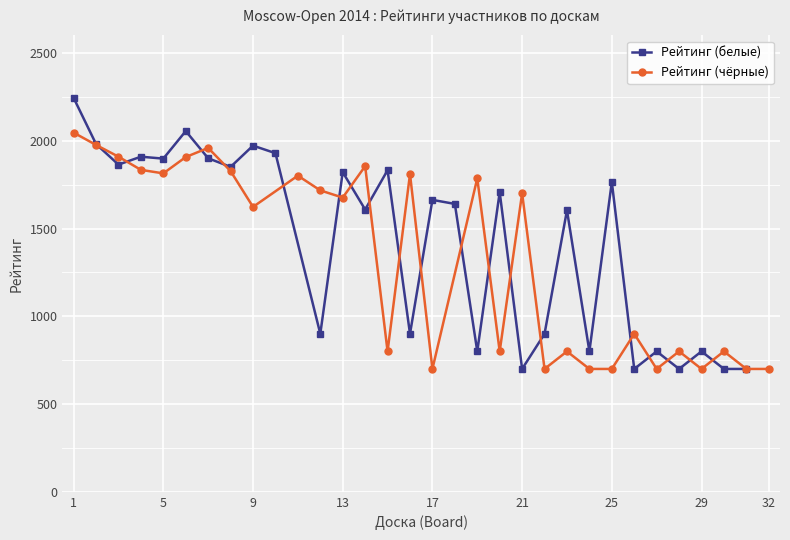

What is the sum of all Рейтинг (чёрные) values?

39741